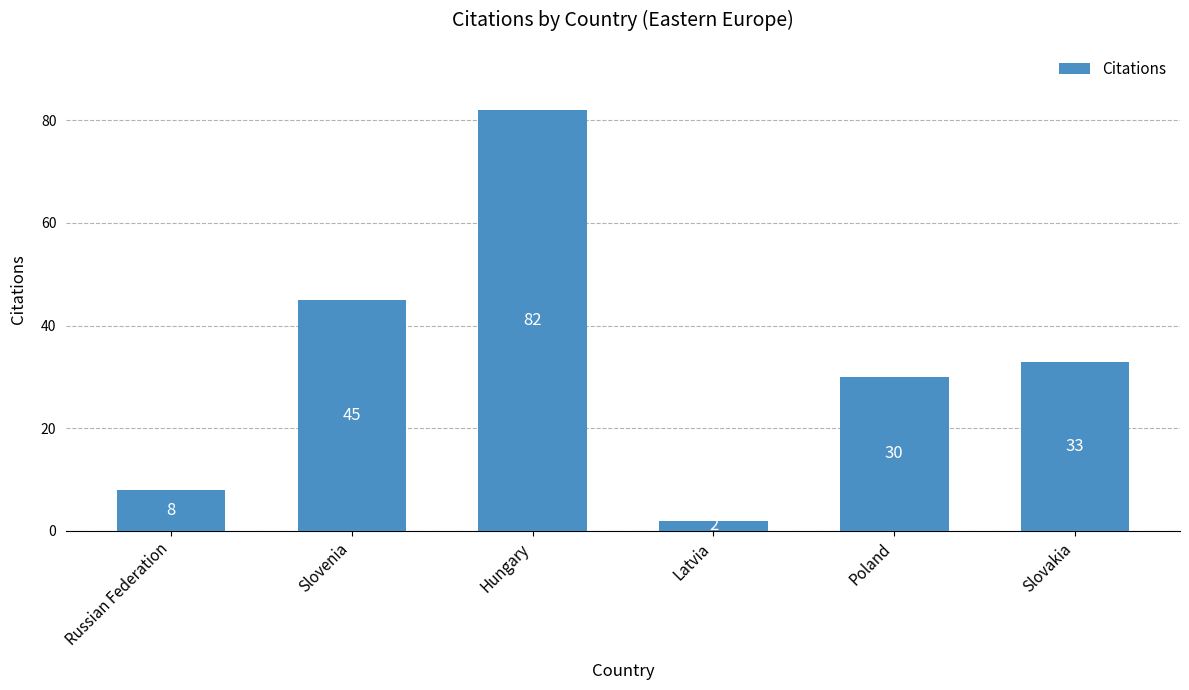

Is it true that the value at Hungary is 116?

False